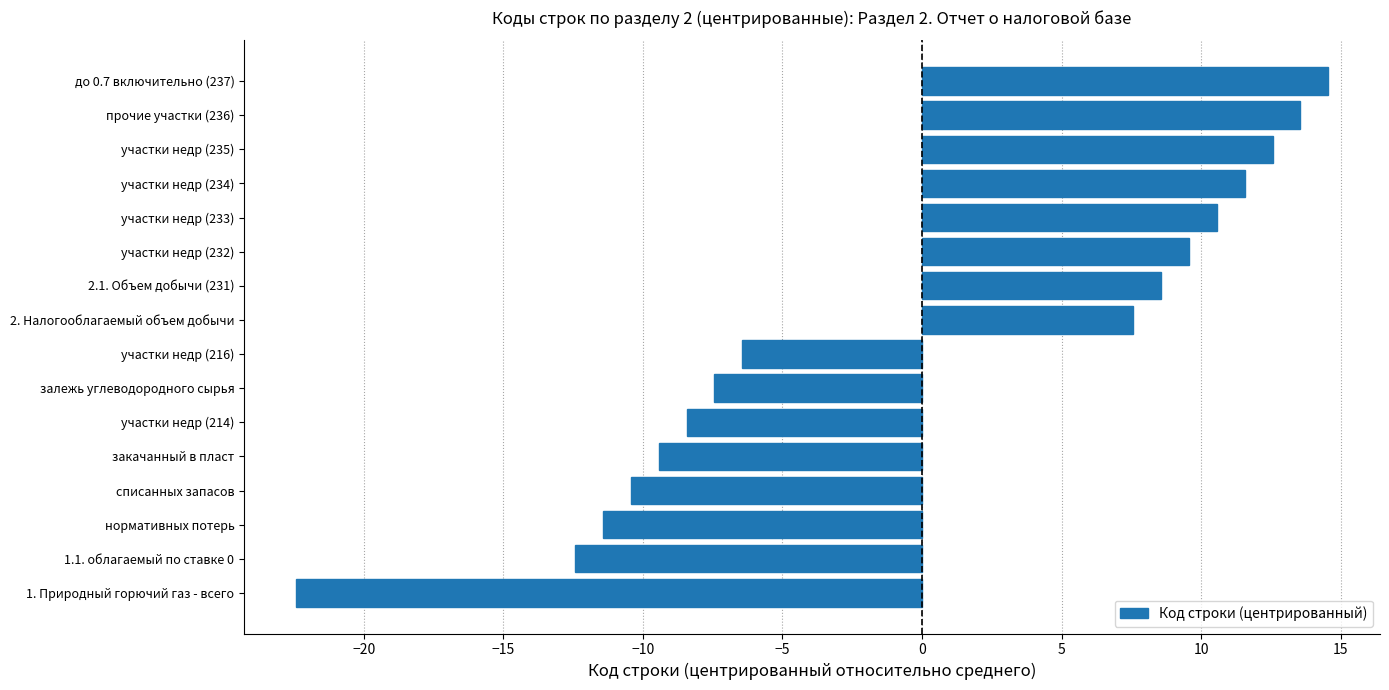

True or false: the data shows 17.7 at участки недр (234).

False